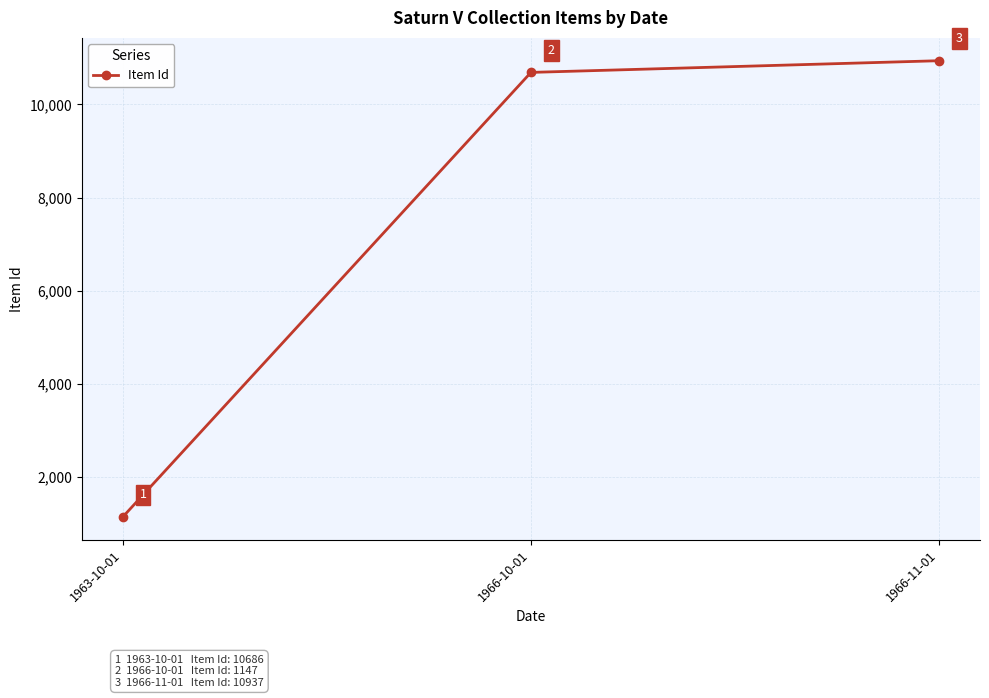

Which category has the lowest value across all series?

1963-10-01